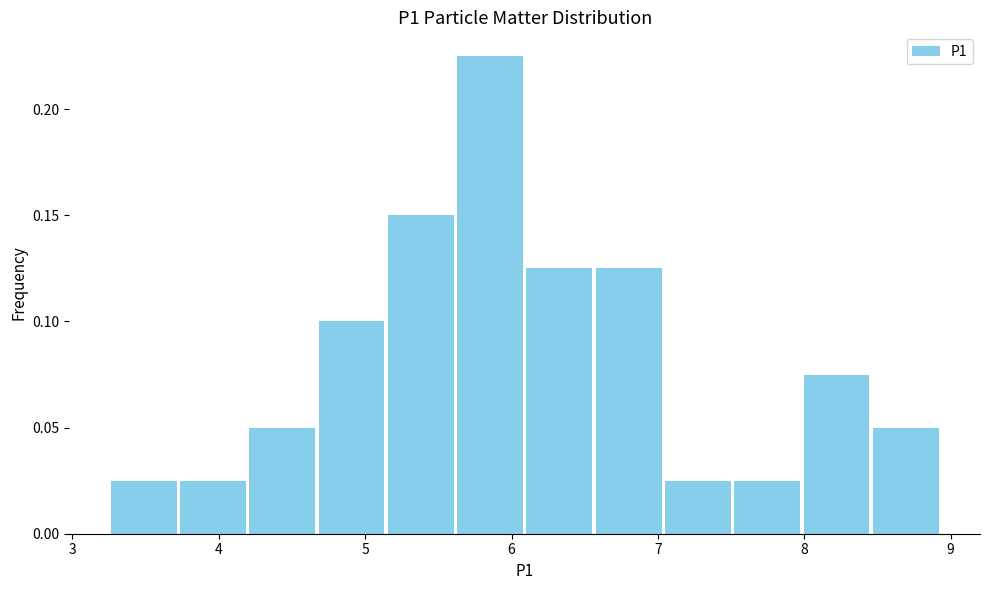

Reading left to right, transcribe this chart: for each bar, give the range it covers on the x-axis and its height. Neither the bar edges nor the heights are printed on the chart, so give them approximately, as read against the axes.

3.3 to 3.7: 0.025
3.7 to 4.2: 0.025
4.2 to 4.7: 0.050
4.7 to 5.1: 0.100
5.1 to 5.6: 0.150
5.6 to 6.1: 0.225
6.1 to 6.6: 0.125
6.6 to 7.0: 0.125
7.0 to 7.5: 0.025
7.5 to 8.0: 0.025
8.0 to 8.5: 0.075
8.5 to 8.9: 0.050